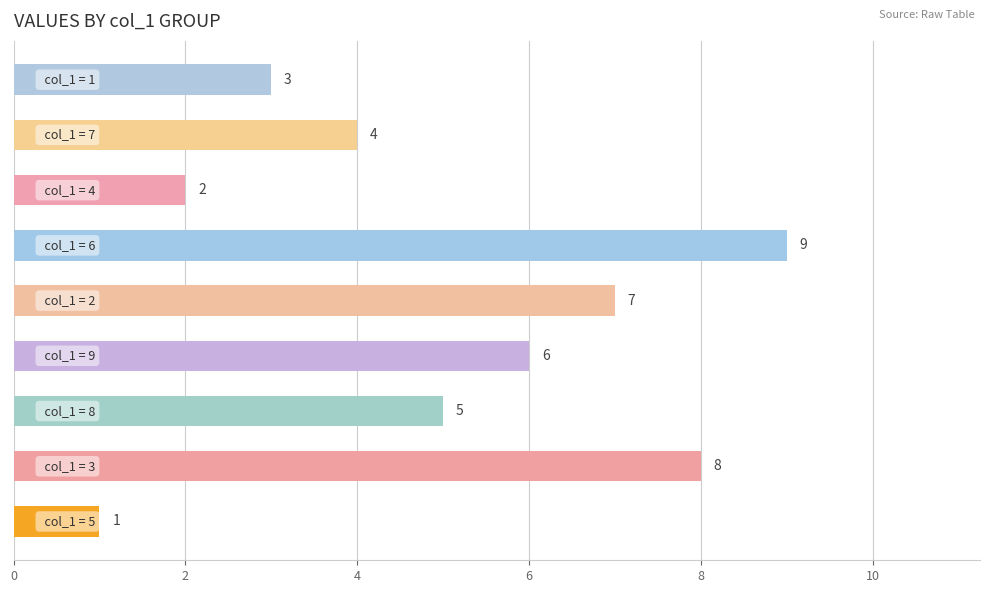

What is the sum of all values?

45